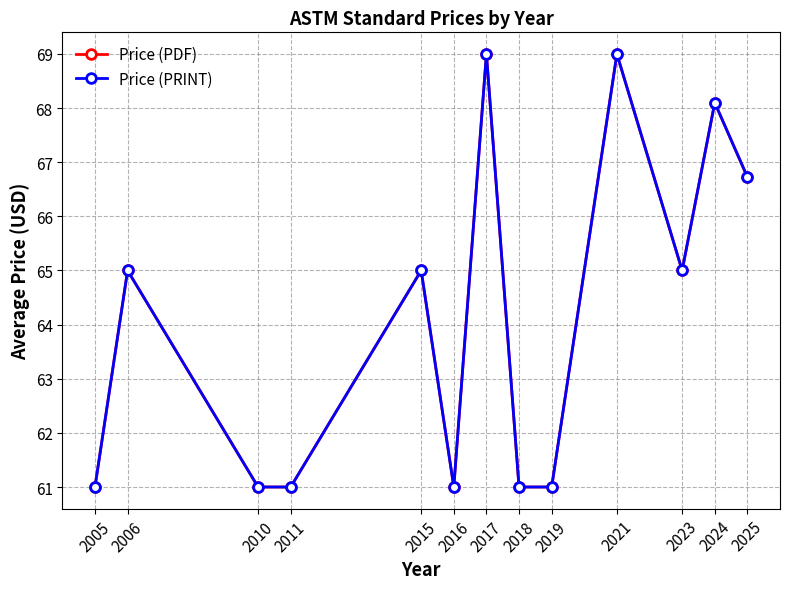

True or false: Price (PRINT) and Price (PDF) cross at least once.

False